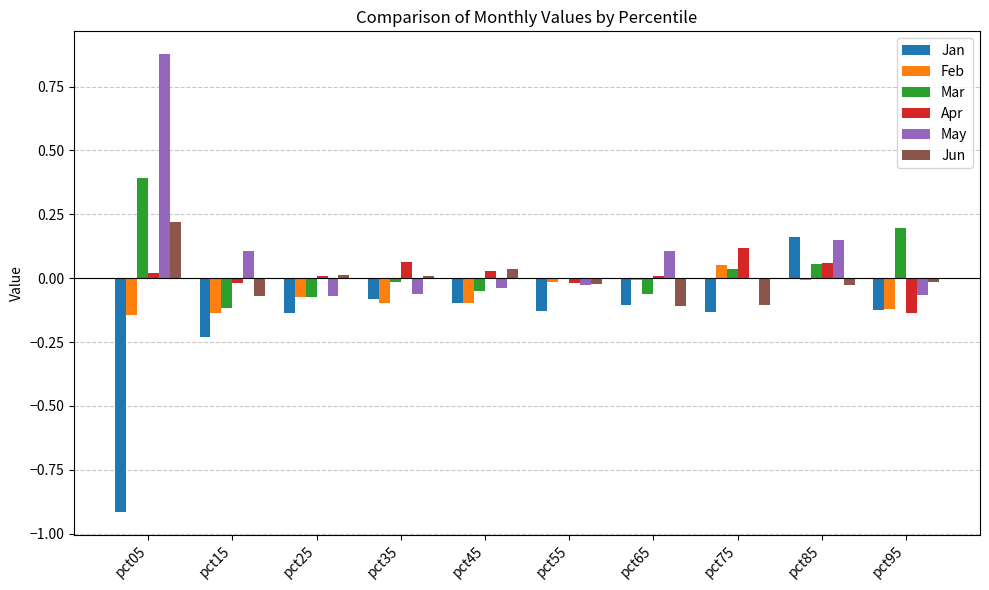

Which label corresponds to the largest value in the chart?

pct05